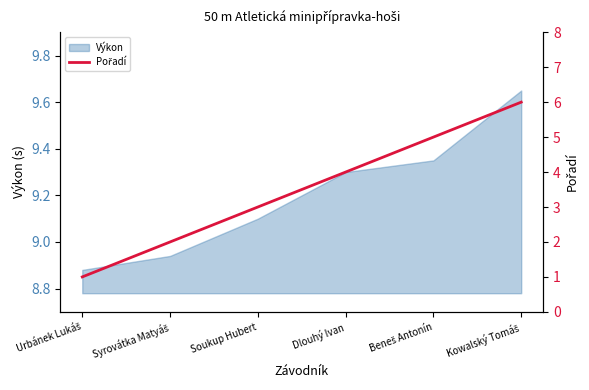

What position from the right is Soukup Hubert?

4